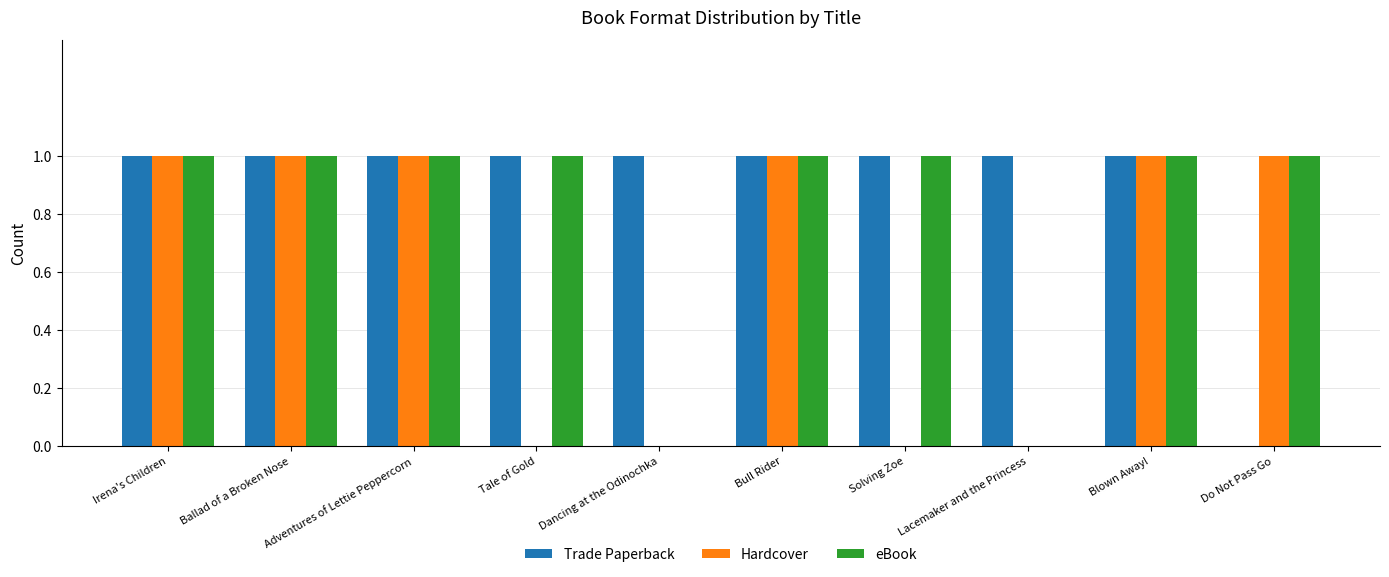

Which series has the largest total across all categories?

Trade Paperback